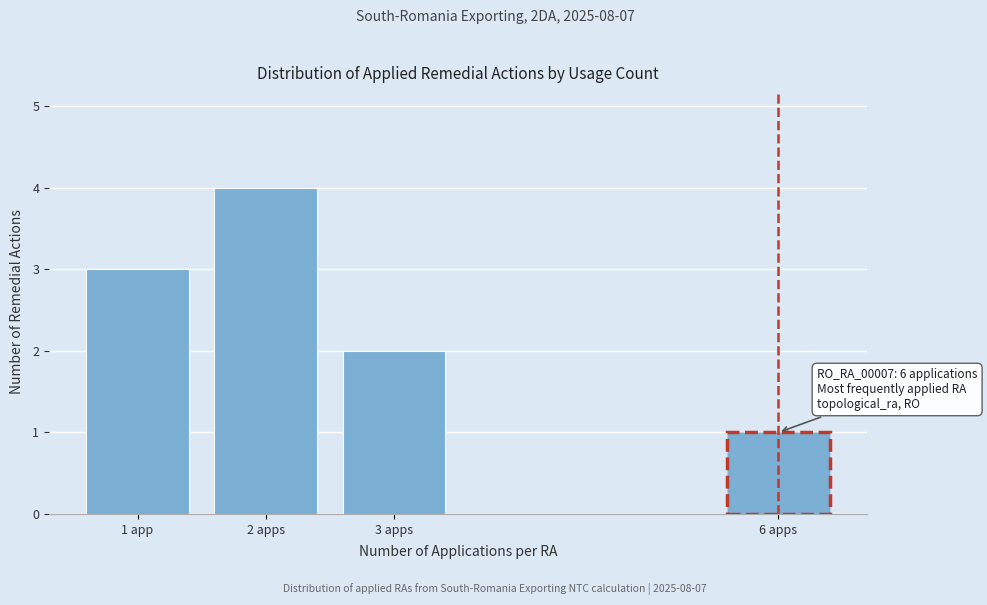

Reading right to left, what are all the values shown in this chart?

1	2	4	3